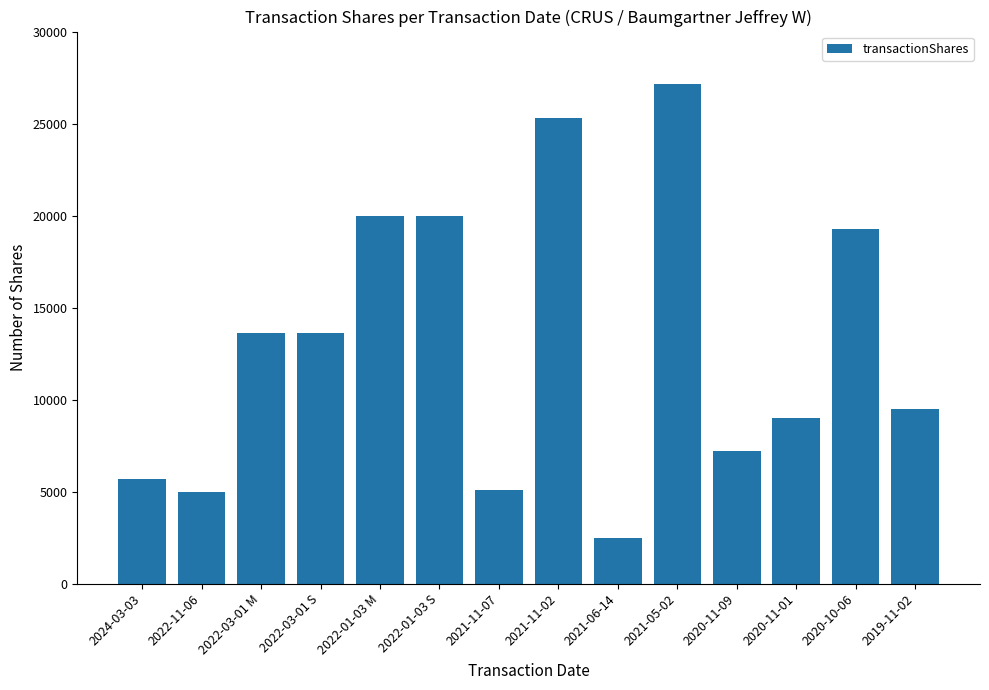

What value does the data have at 2021-05-02, to the nearest 100?

27200